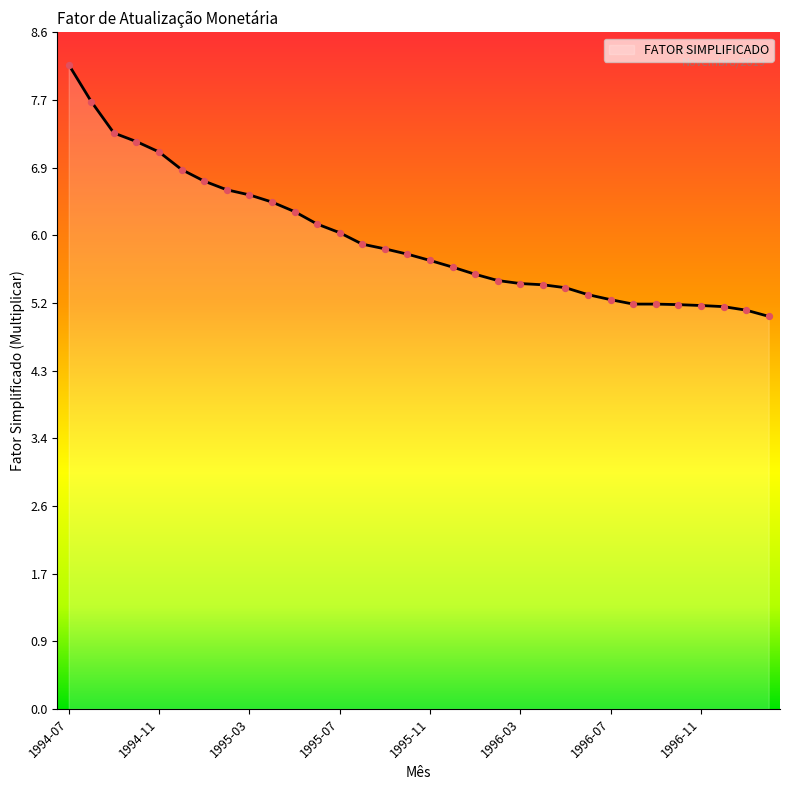

What is the smallest value displayed?

5.0